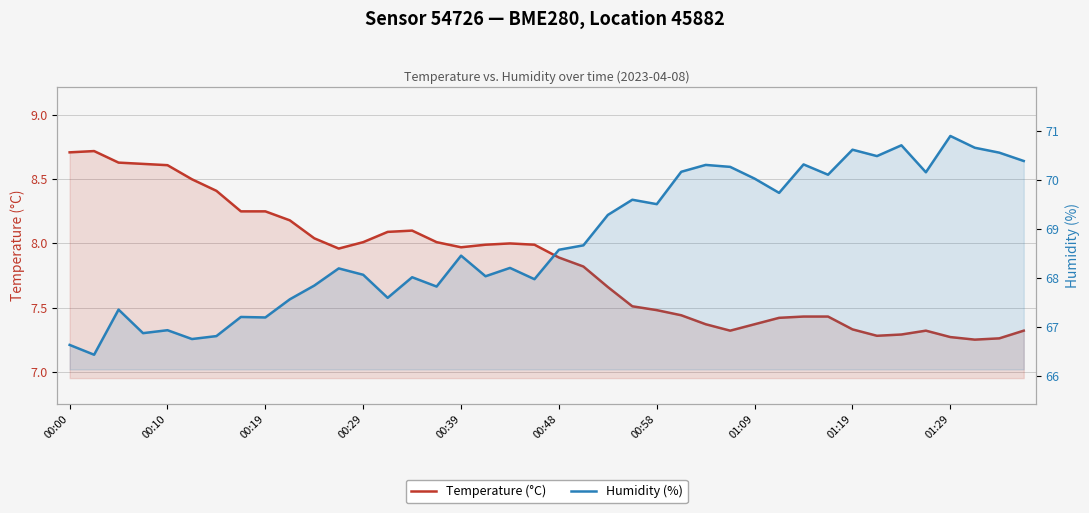

How many data points in Humidity (%) are less than 68?

14